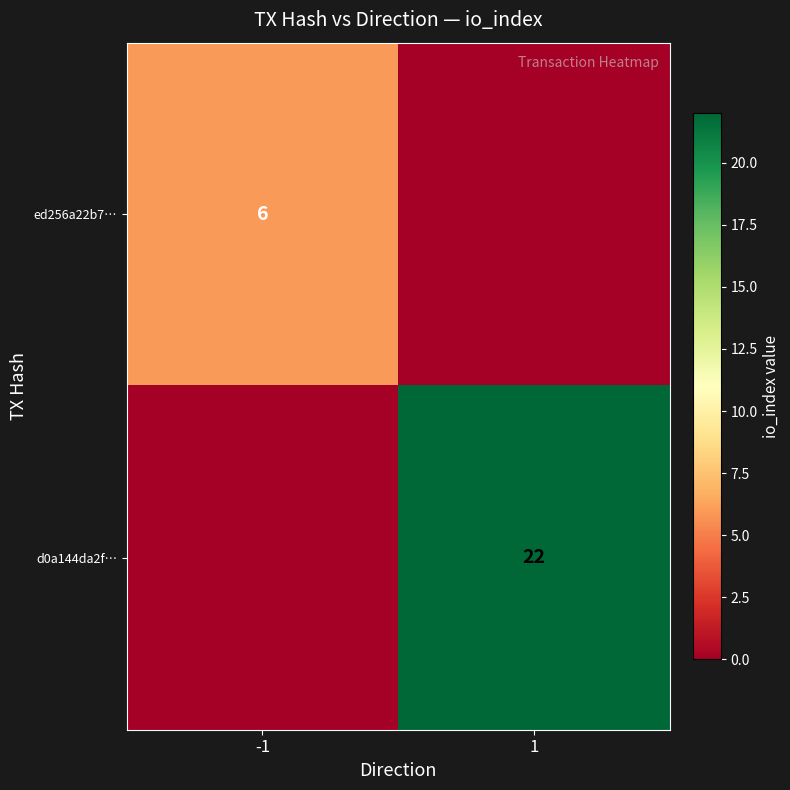

The value of d0a144da2f… at 1 is 22. True or false?

True